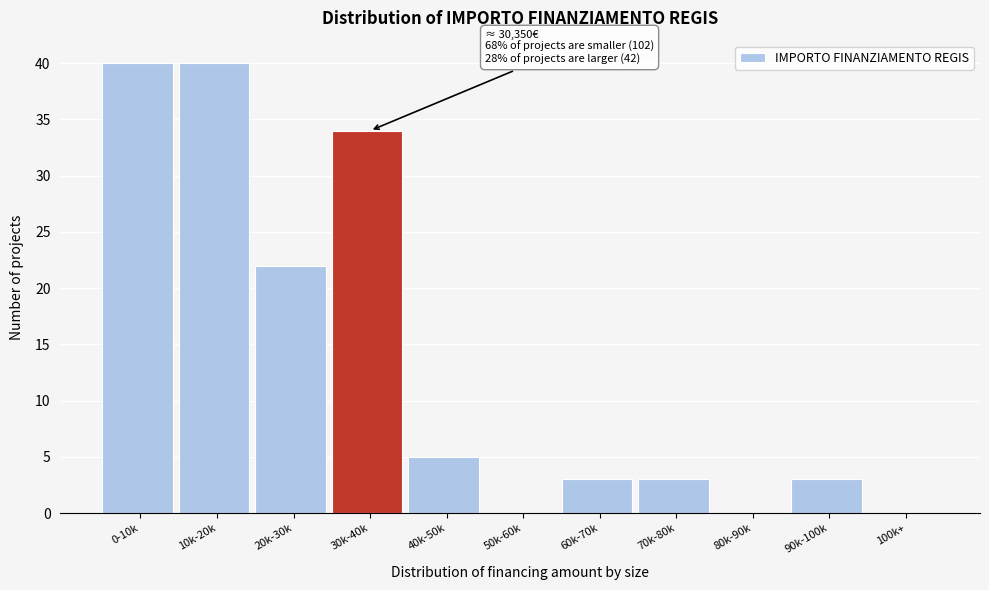

Reading right to left, extract all data points from this chart.

100k+=0	90k-100k=3	80k-90k=0	70k-80k=3	60k-70k=3	50k-60k=0	40k-50k=5	30k-40k=34	20k-30k=22	10k-20k=40	0-10k=40